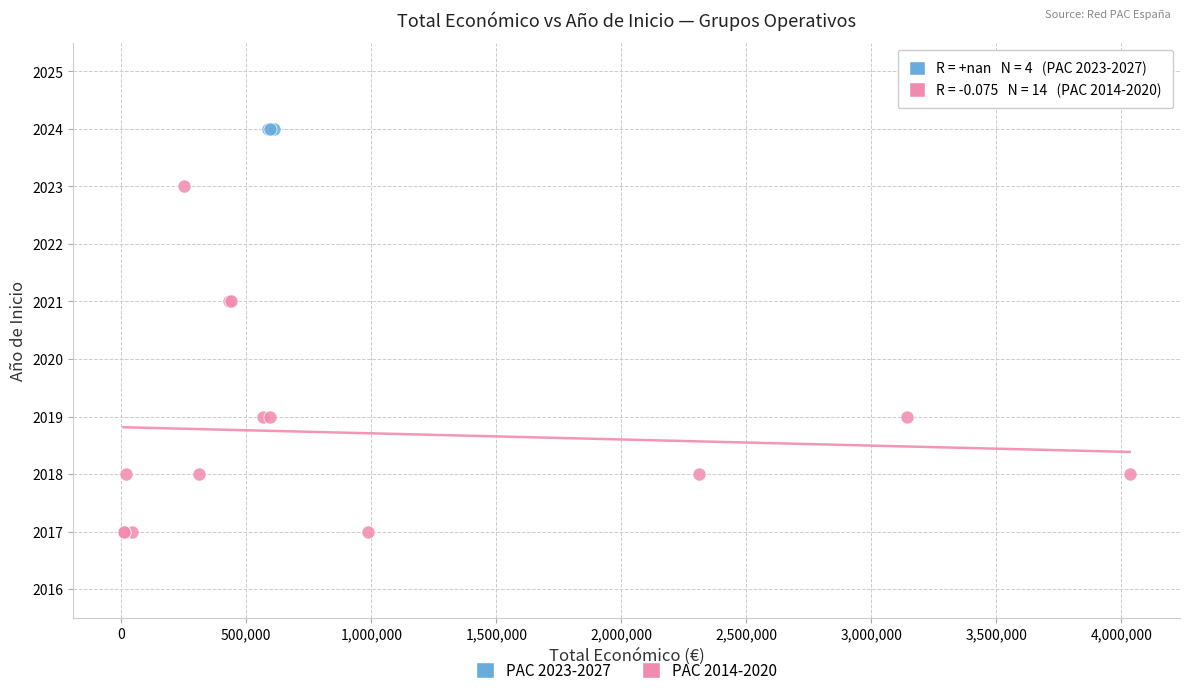

Which series reaches the maximum Y coordinate?

PAC 2023-2027